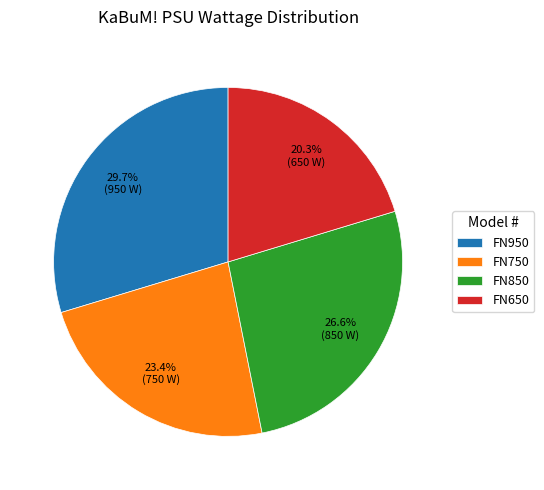

How many slices are in this pie chart?

4